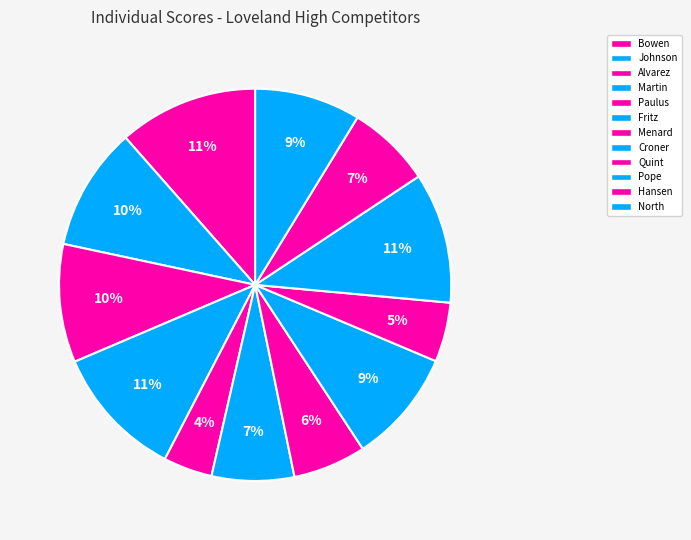

Does any single category account for the majority?

No